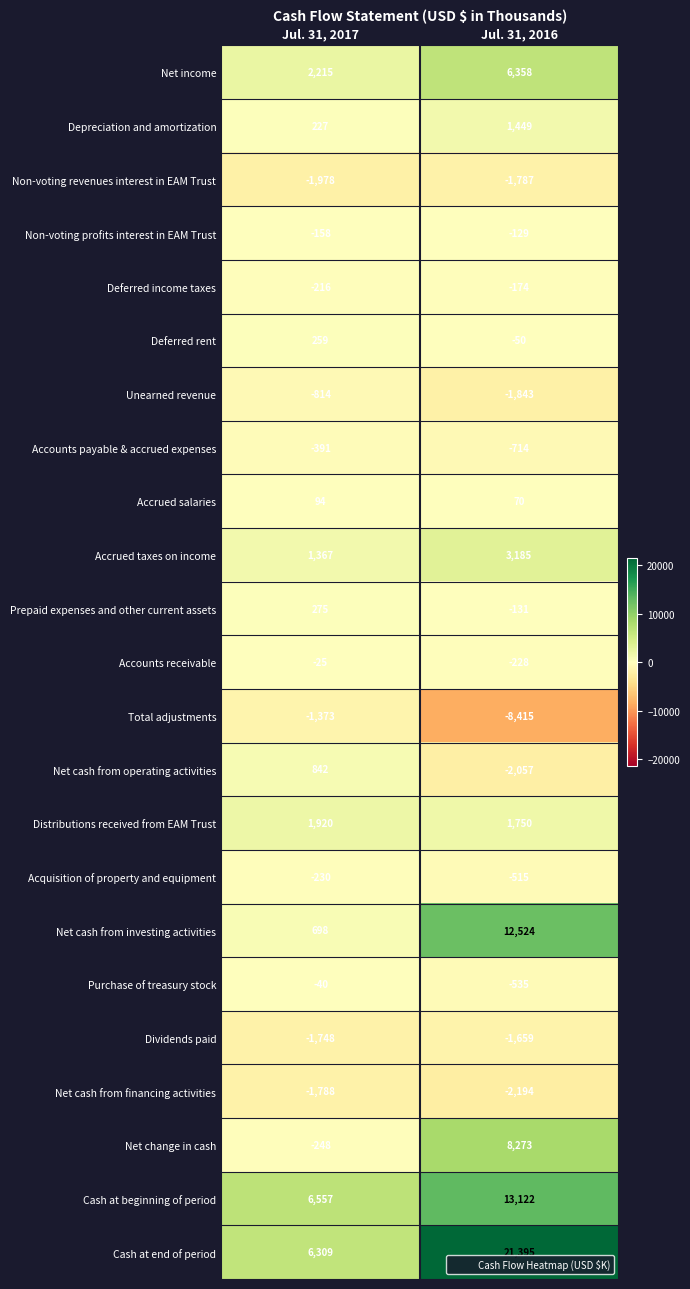

What is the difference between the highest and lowest values at Jul. 31, 2016?

29810